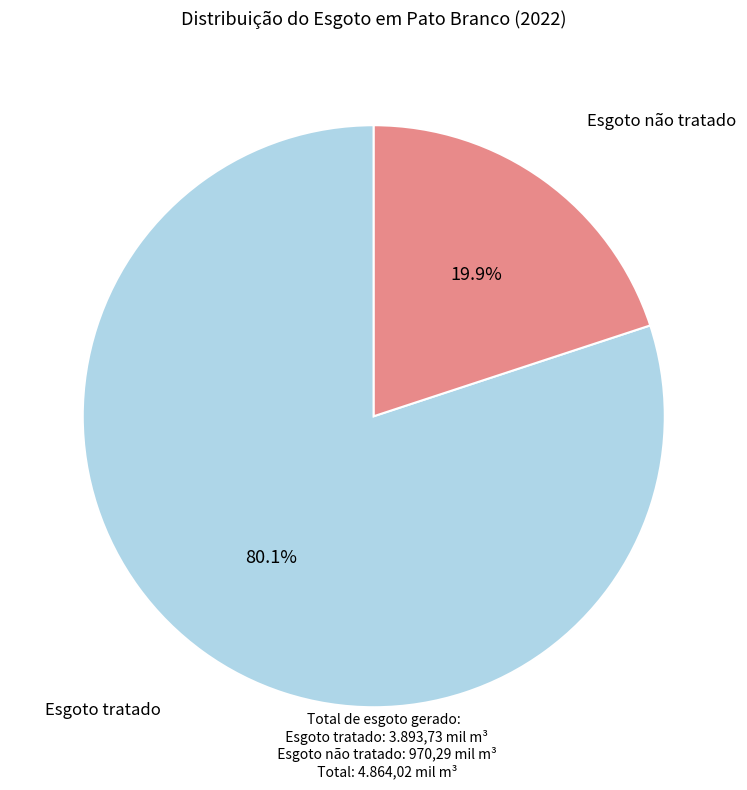

Does any single category account for the majority?

Yes